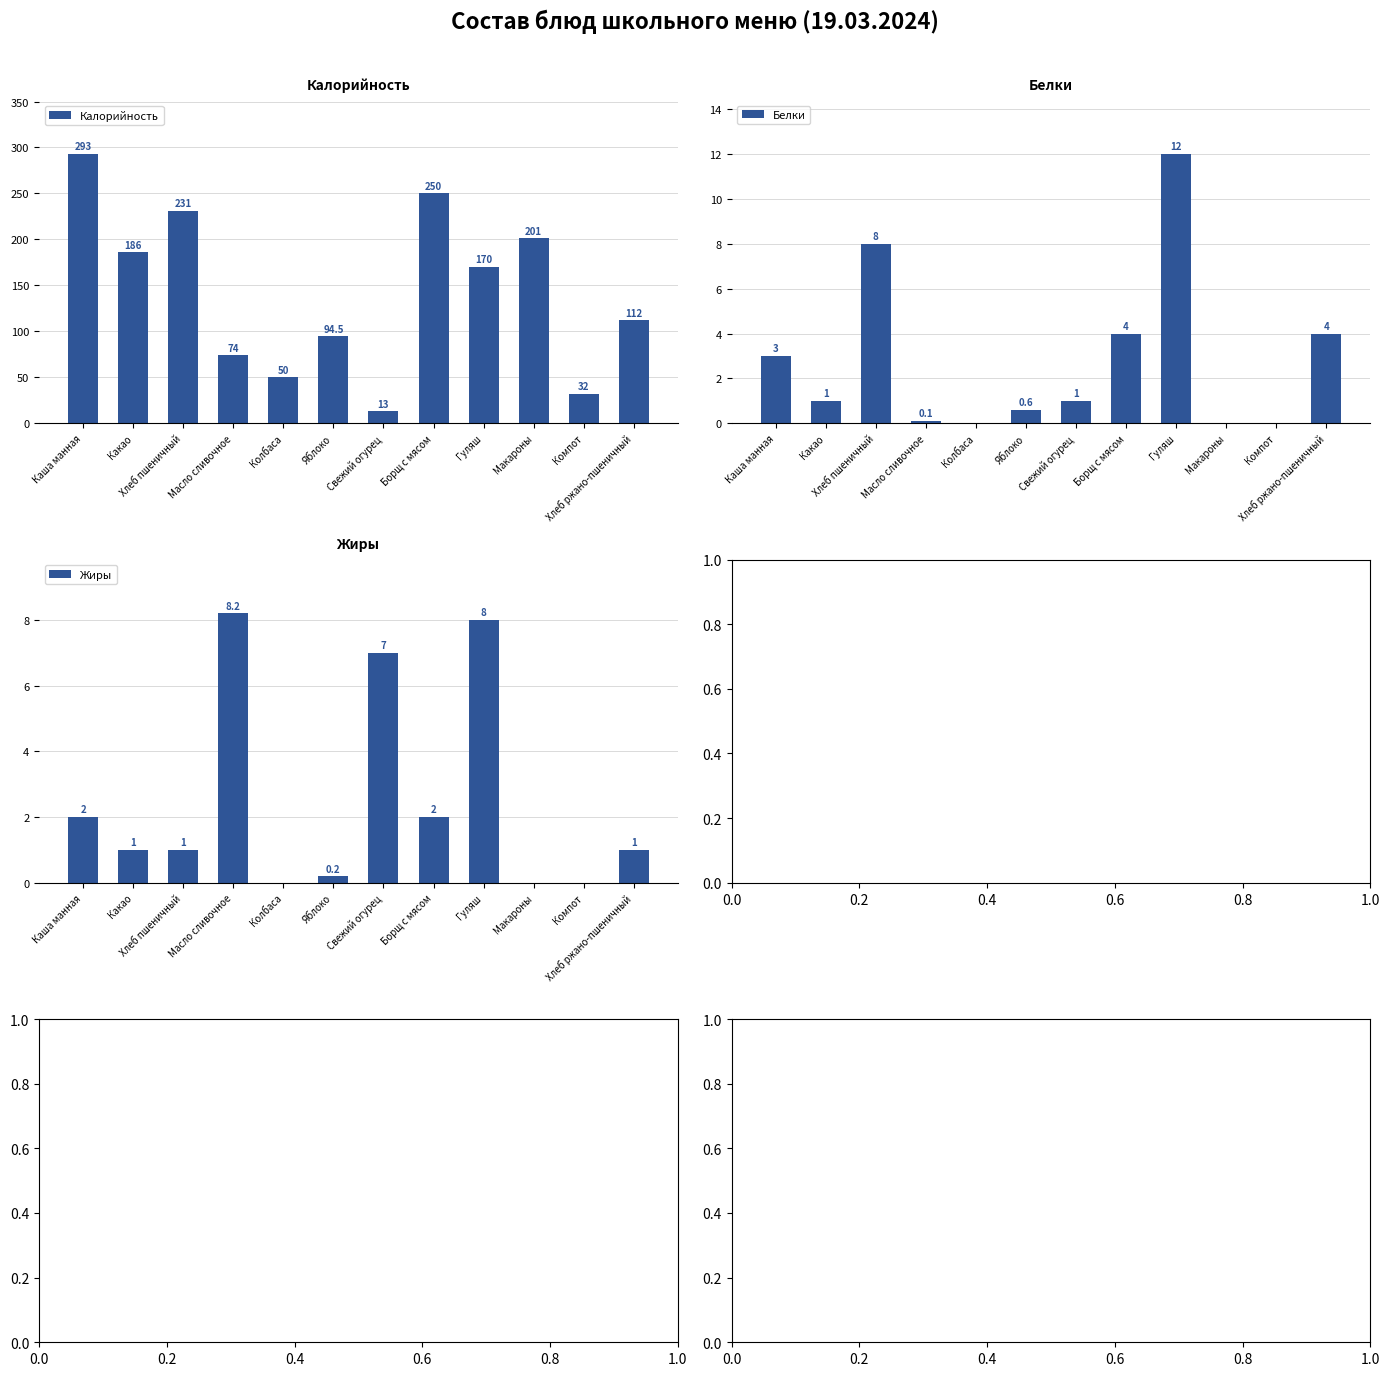

What is the maximum value for Жиры?

8.2